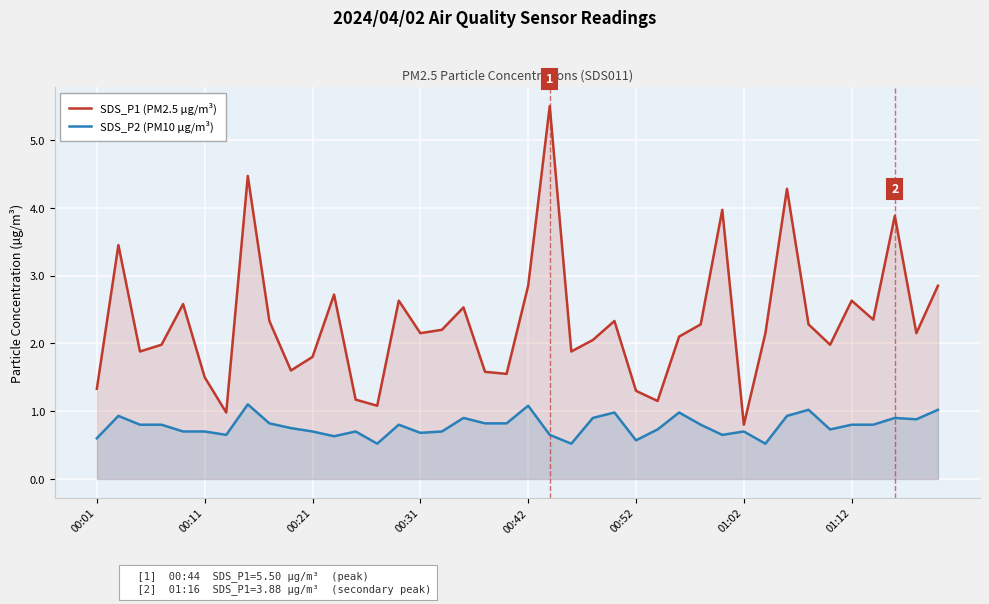

Reading left to right, extract all data points from this chart.

SDS_P1 (PM2.5 µg/m³): 1.3	3.5	1.9	2.0	2.6	1.5	1.0	4.5	2.3	1.6	1.8	2.7	1.2	1.1	2.6	2.1	2.2	2.5	1.6	1.6	2.9	5.5	1.9	2.0	2.3	1.3	1.1	2.1	2.3	4.0	0.8	2.1	4.3	2.3	2.0	2.6	2.4	3.9	2.1	2.9
SDS_P2 (PM10 µg/m³): 0.6	0.9	0.8	0.8	0.7	0.7	0.7	1.1	0.8	0.8	0.7	0.6	0.7	0.5	0.8	0.7	0.7	0.9	0.8	0.8	1.1	0.7	0.5	0.9	1.0	0.6	0.7	1.0	0.8	0.7	0.7	0.5	0.9	1.0	0.7	0.8	0.8	0.9	0.9	1.0